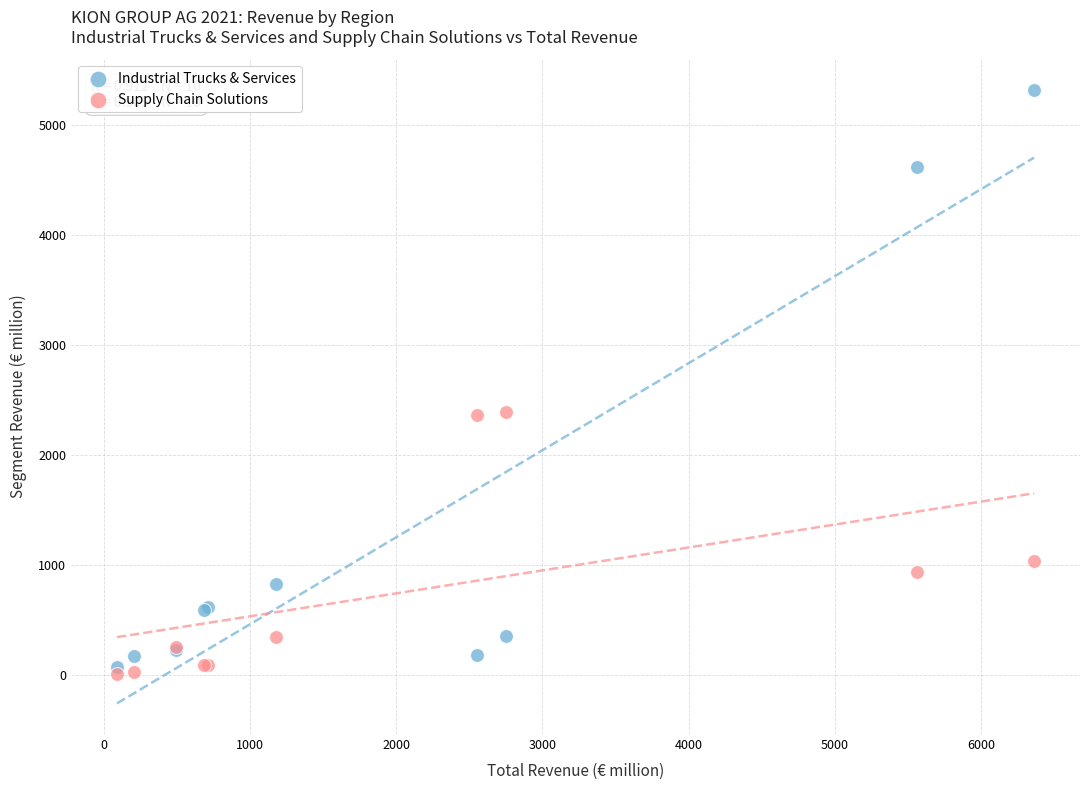

Which series contains the lowest Y value?

Supply Chain Solutions